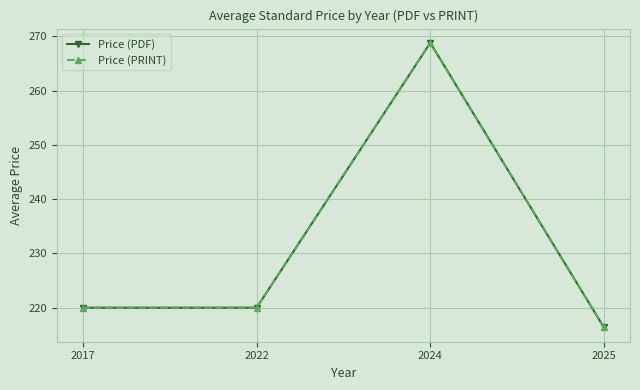

Is this an area chart (filled region under the line)?

No